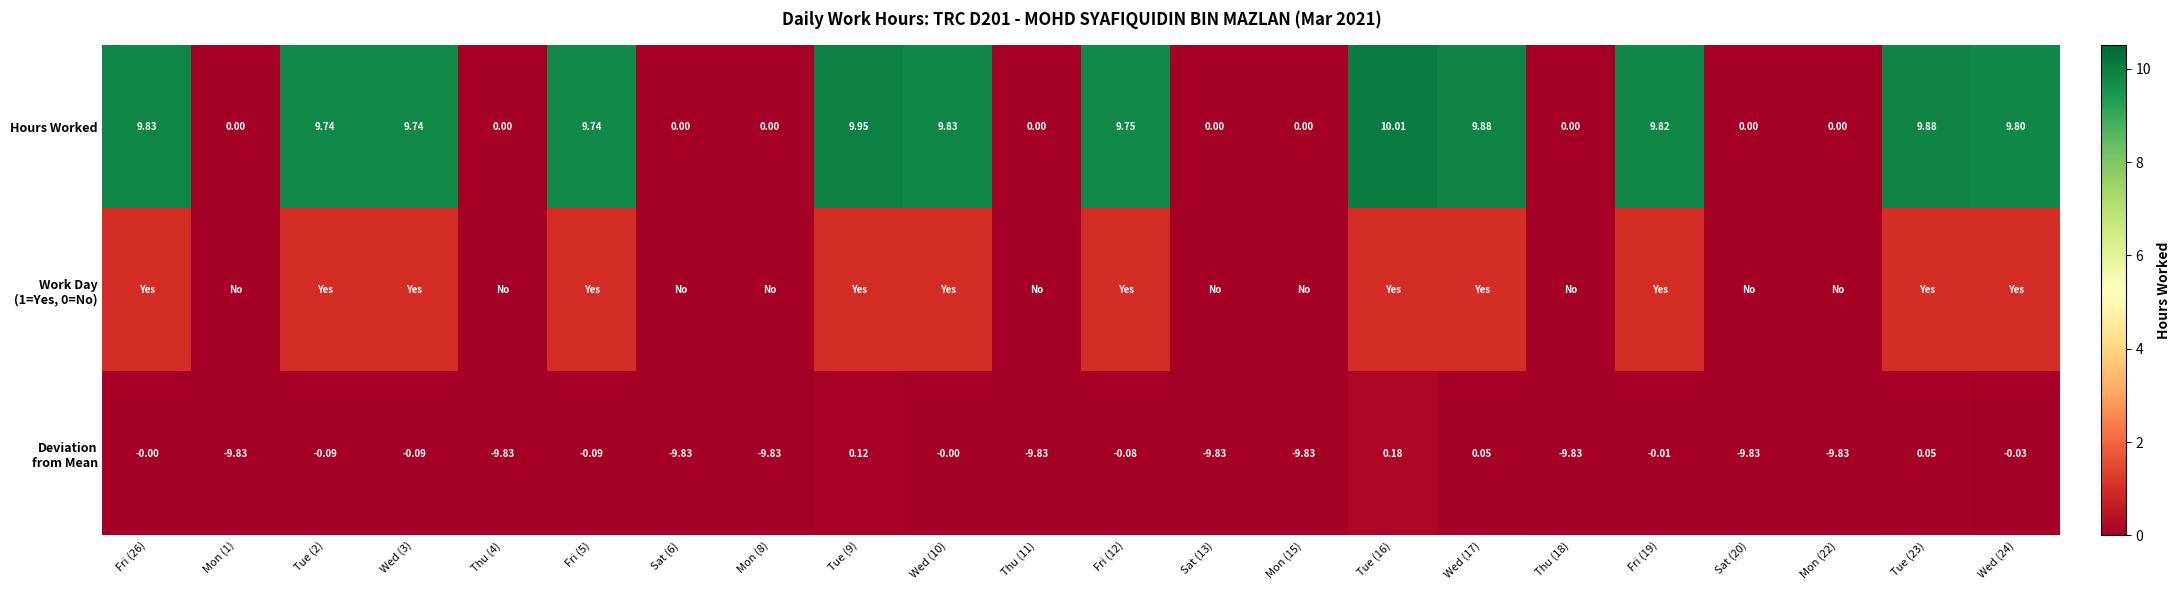

Which series has the largest total across all categories?

Hours Worked